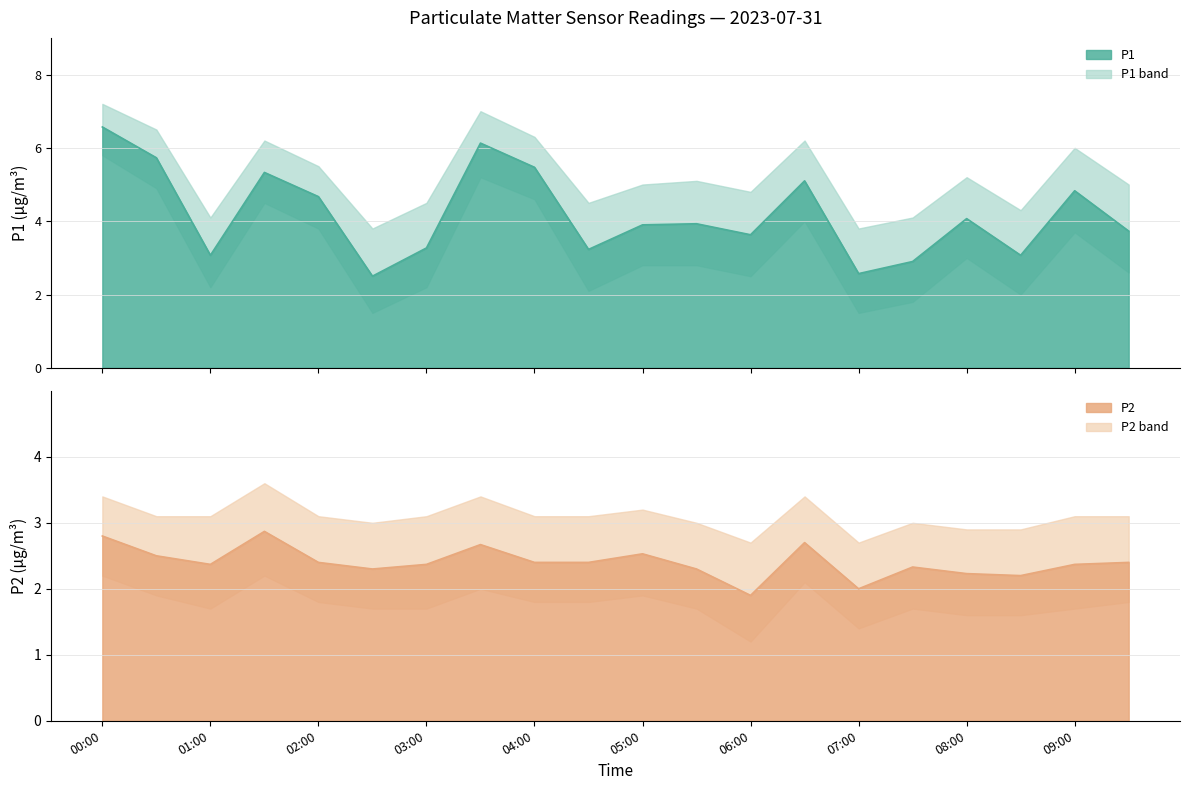

True or false: P2 and P1 intersect in this chart.

False